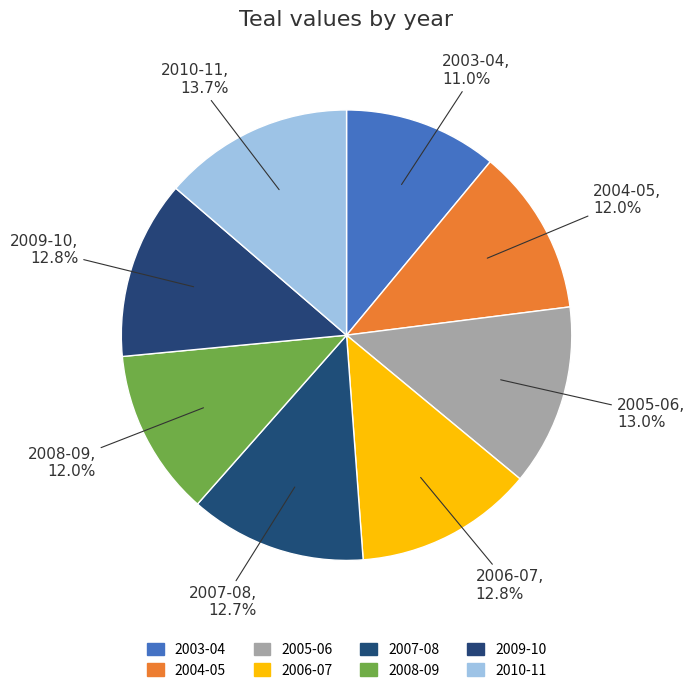

To the nearest percent, what percentage of the pie is 2009-10?

13%